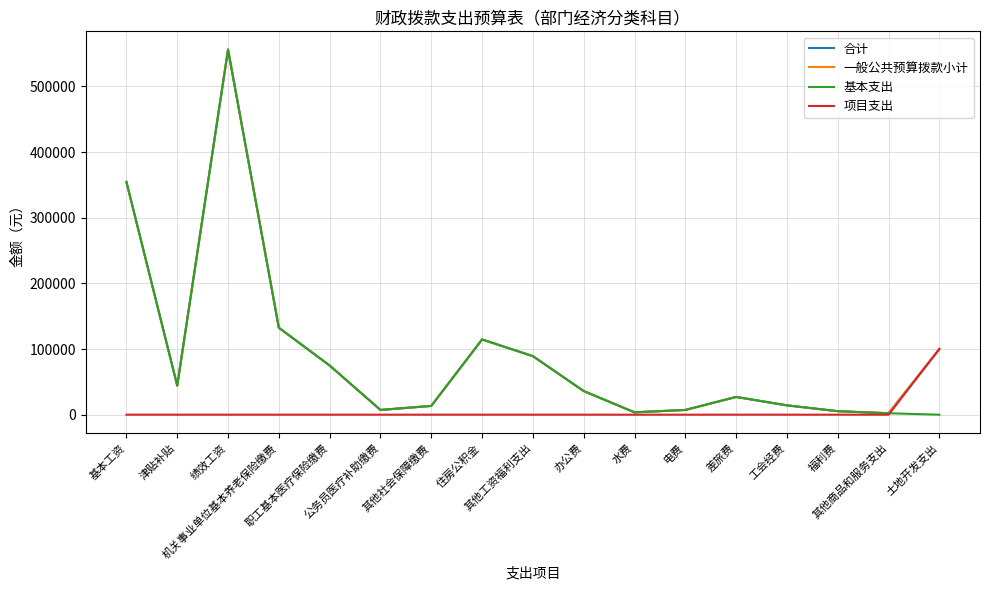

What is the value of the 合计 point at the 16th from the left?

2172.4